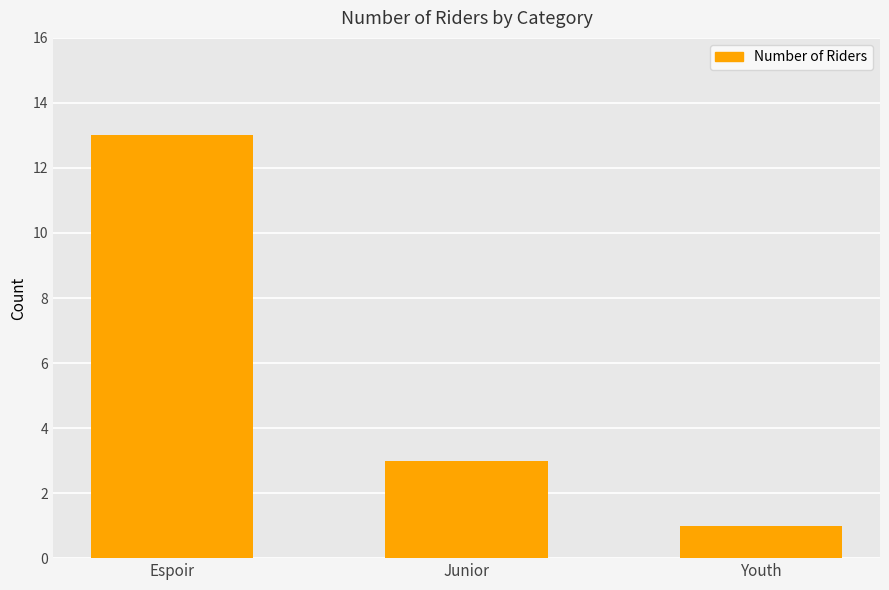

Where does the data first go above 3?

Espoir